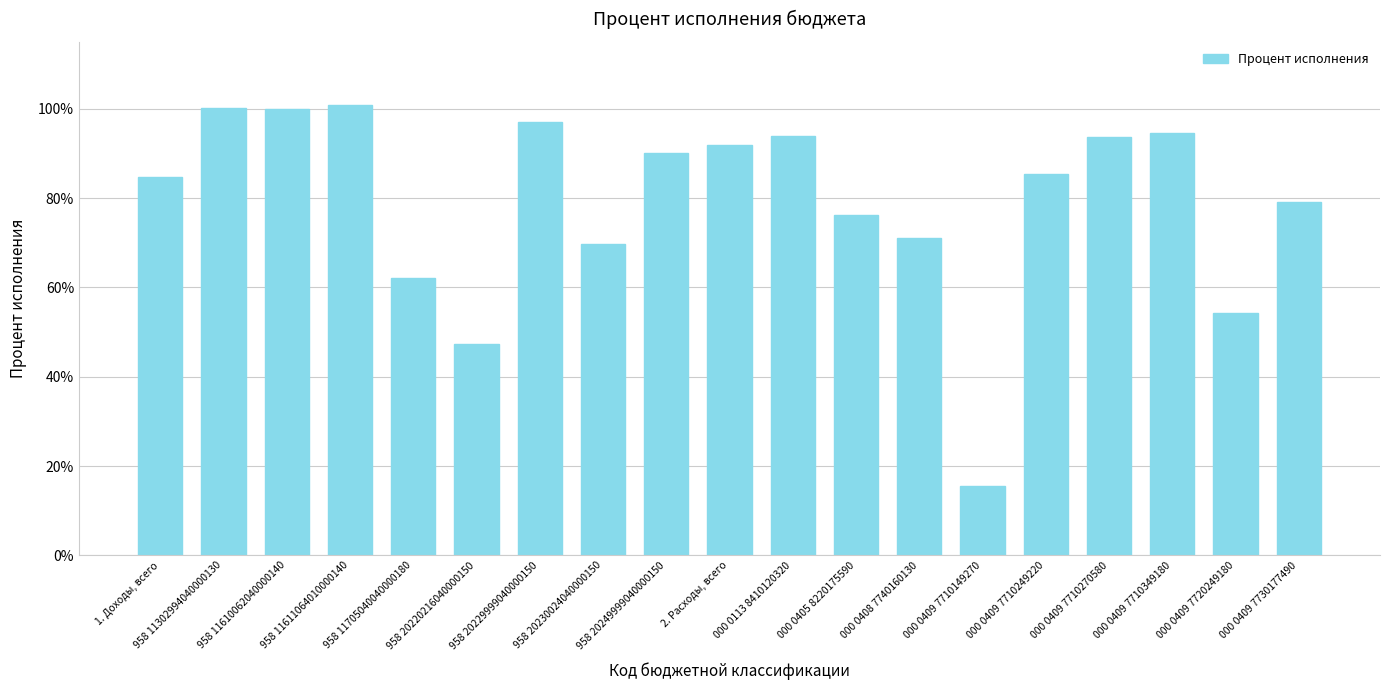

What is the sum of the values at 000 0409 7710249220 and 000 0409 7710149270?

100.9